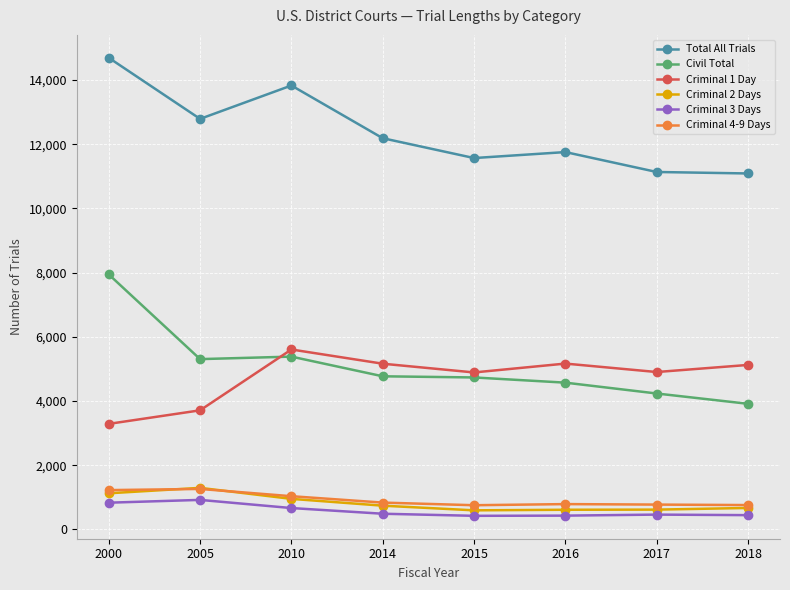

True or false: Total All Trials has more than 2 interior local peaks.

False